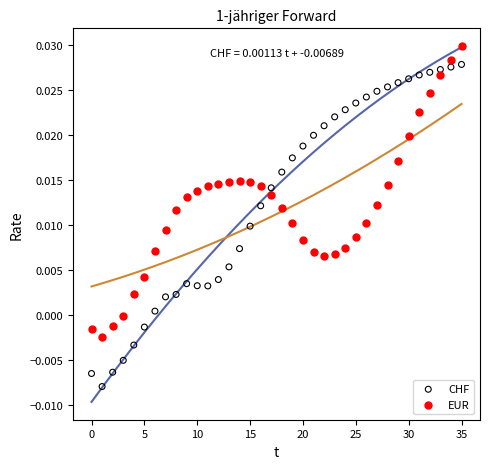

Which series reaches the minimum Y coordinate?

CHF